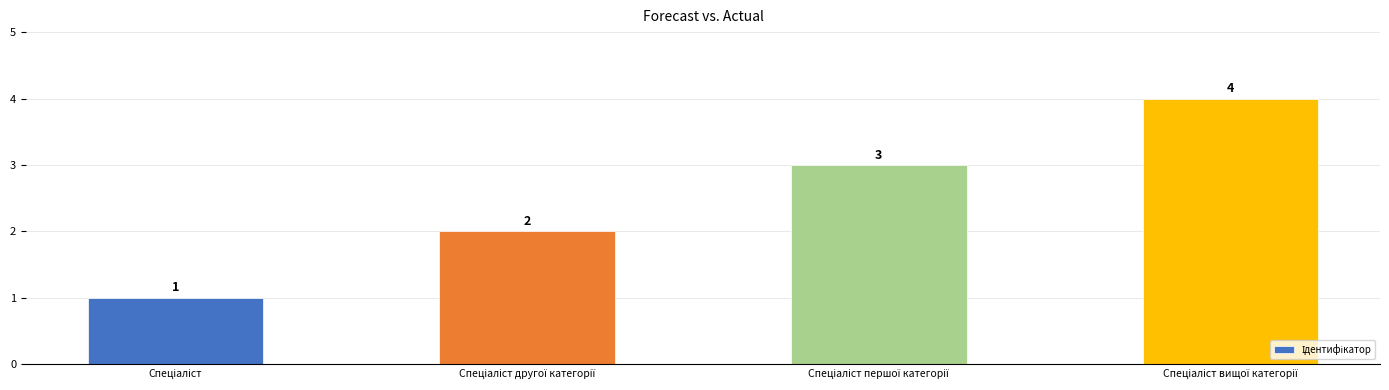

What is the greatest value displayed?

4